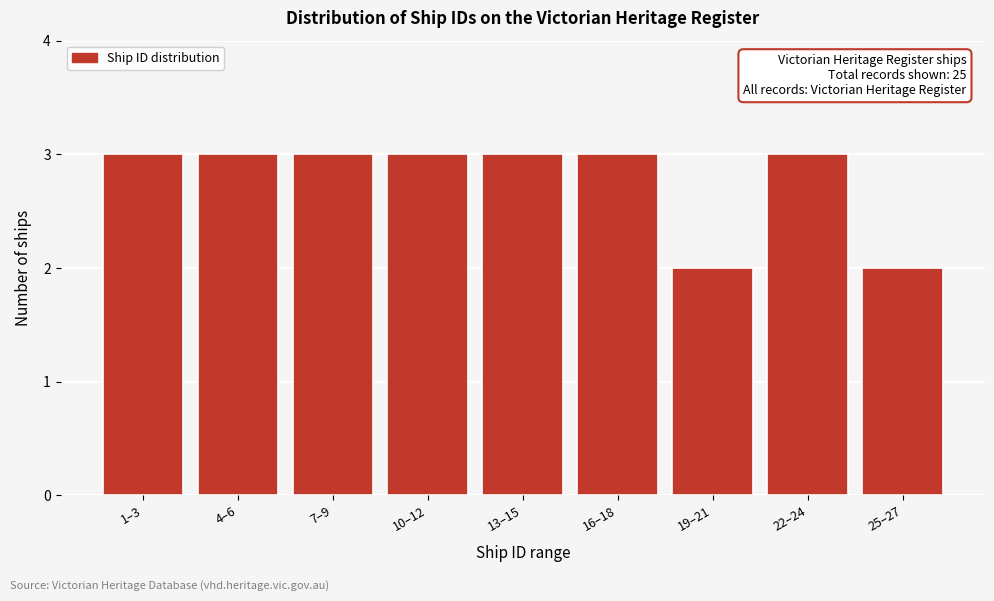

Reading left to right, list all the values displayed in this chart.

3	3	3	3	3	3	2	3	2